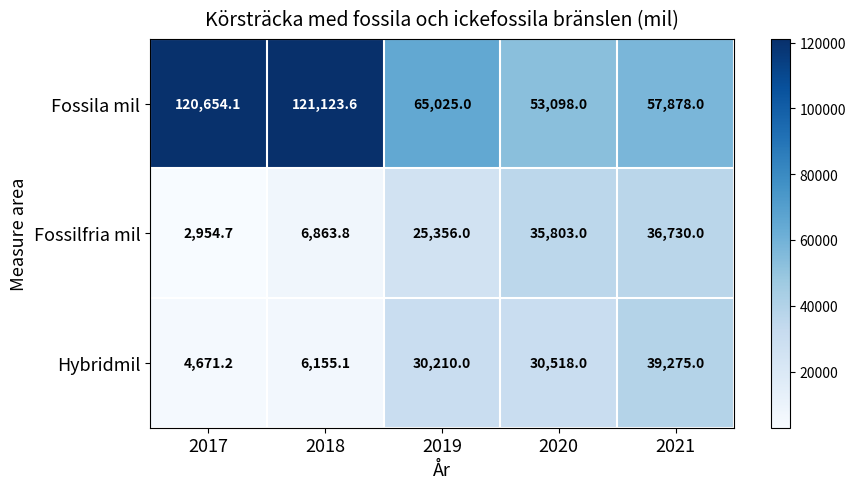

The Fossila mil series shows 93921.4 at 2019. True or false?

False